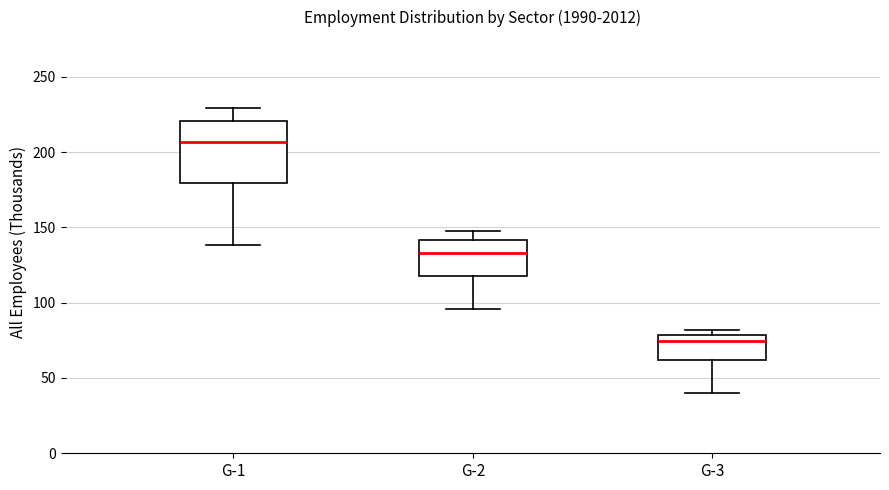

Reading left to right, transcribe this box plot: for each box, give where its median line is, the range the box spans, and where its two whiskers end, as read against the y-axis. The values are not printed on the chart, so give them approximately, as read against the axis.

G-1: median 205, box 180 to 220, whiskers 140 to 230
G-2: median 135, box 120 to 140, whiskers 95 to 150
G-3: median 75, box 60 to 80, whiskers 40 to 80 (just above the box's upper edge)